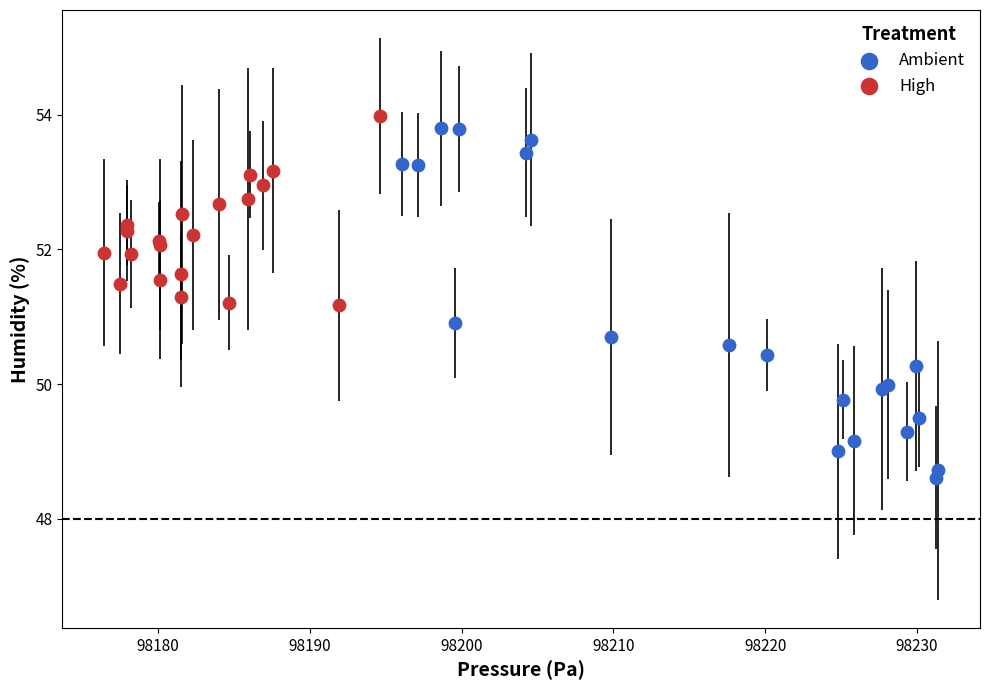

Which series contains the lowest Y value?

Ambient